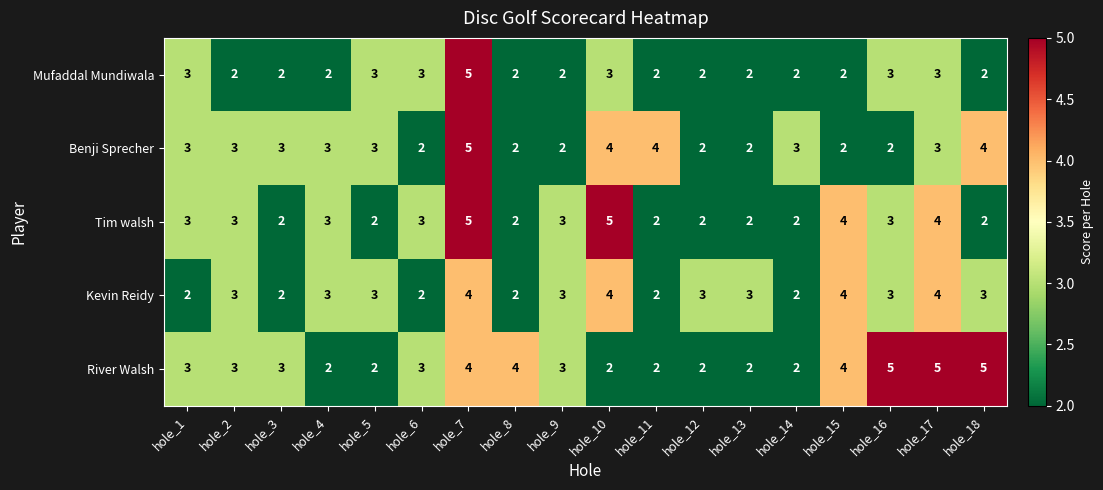

What value does the Mufaddal Mundiwala series have at hole_10?

3